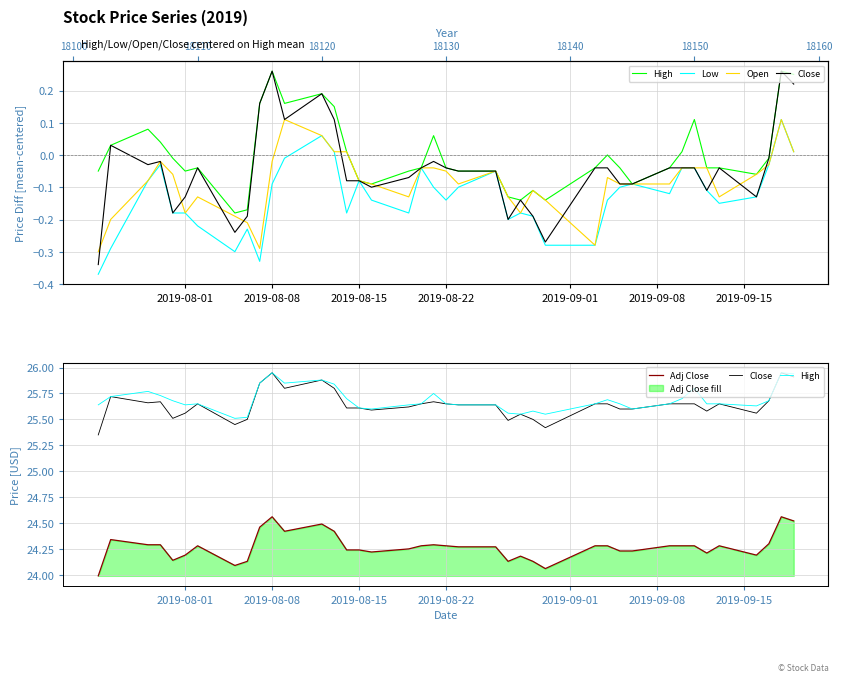

True or false: Open has a value of 0.0 at 38.

False